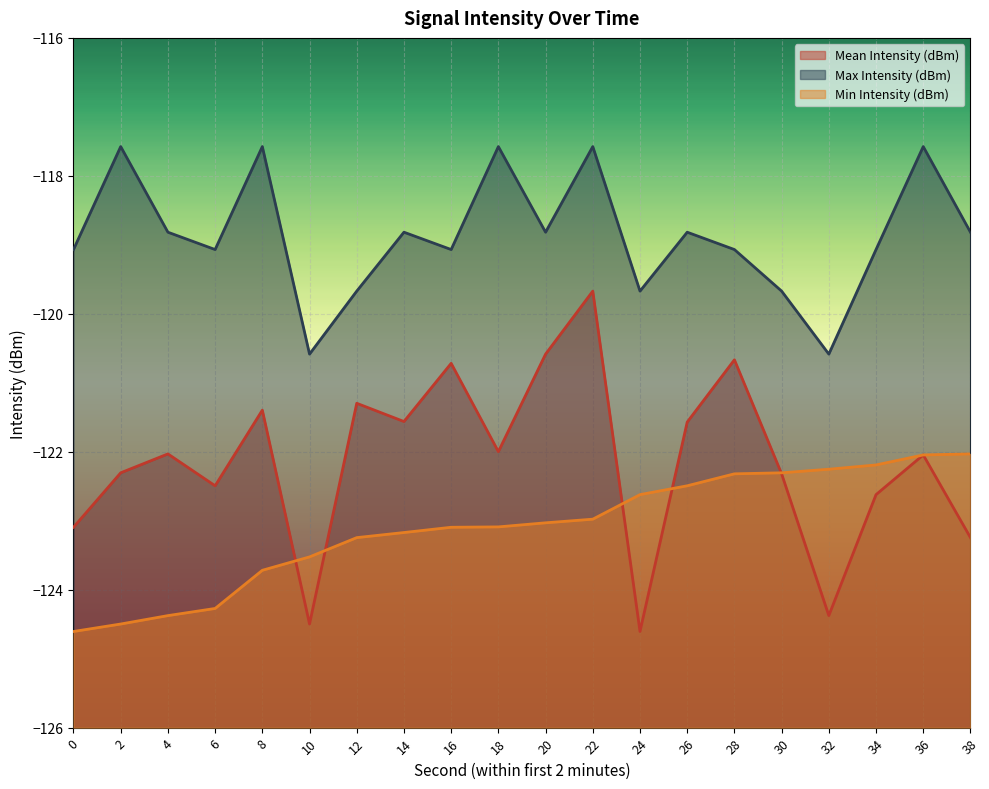

What is the total value across all series at 4?

-365.2